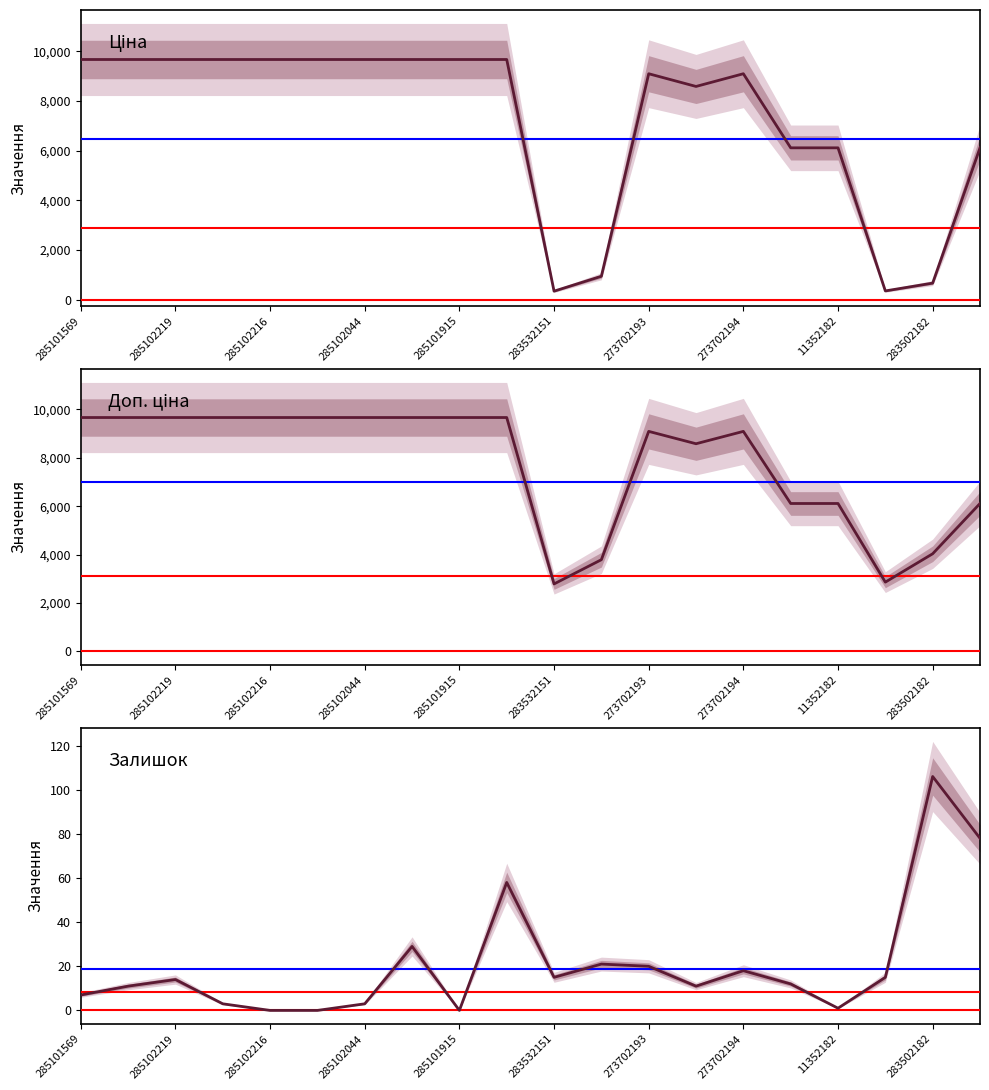

Which series changed the most between 11 and 13?

Ціна